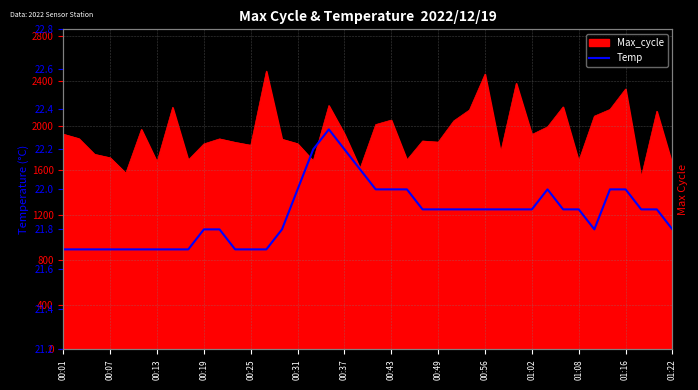

How many lines are shown in the chart?

1